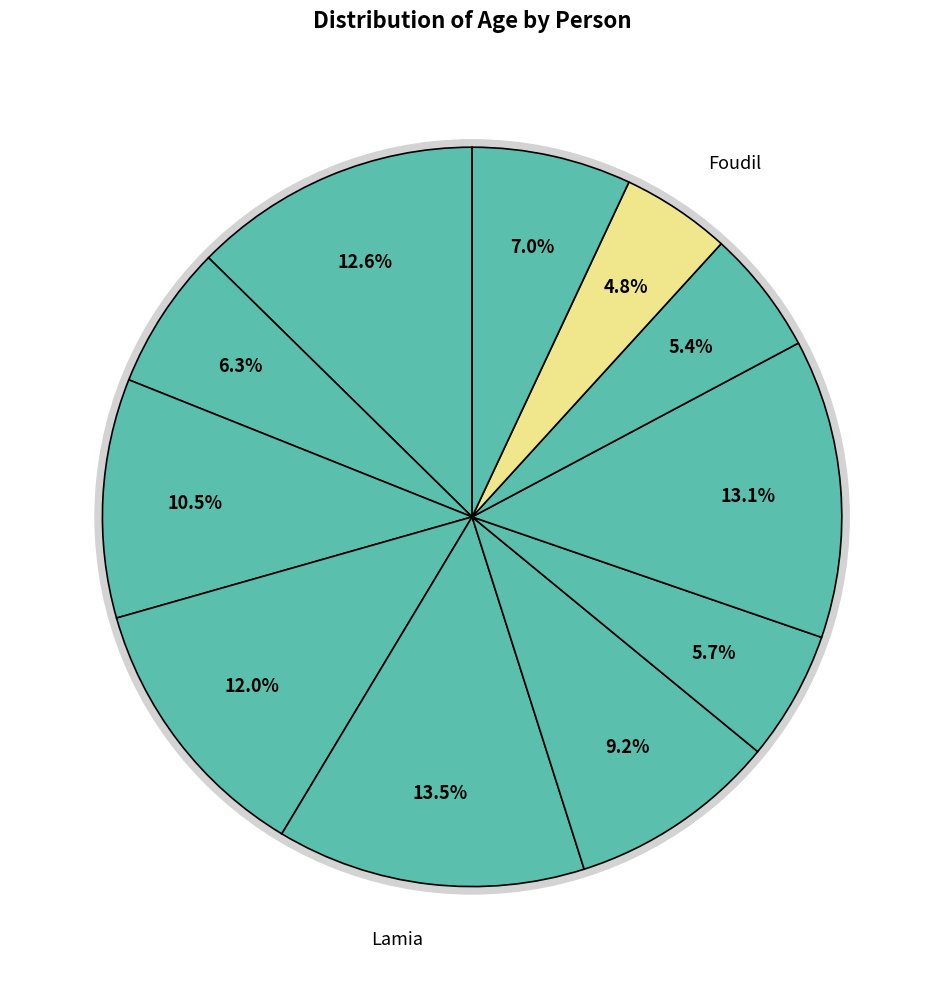

Rank the categories by value from highest to lowest.

Lamia, Walid, Mourad, Okba, Adel, Souad, Khaled, Omar, Farouk, Fatima, Foudil